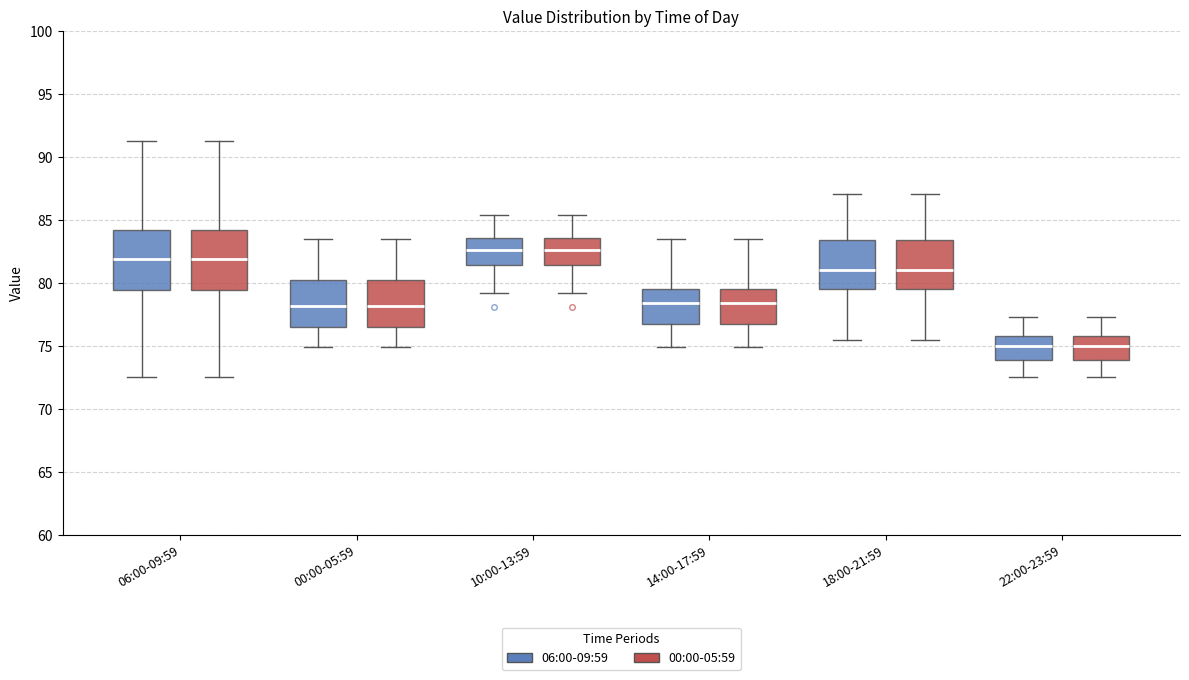

Where is the upper edge of the box for 18:00-21:59 (06:00-09:59) on the y-axis? The values are not printed on the chart, so give them approximately, as read against the axis.

83.5